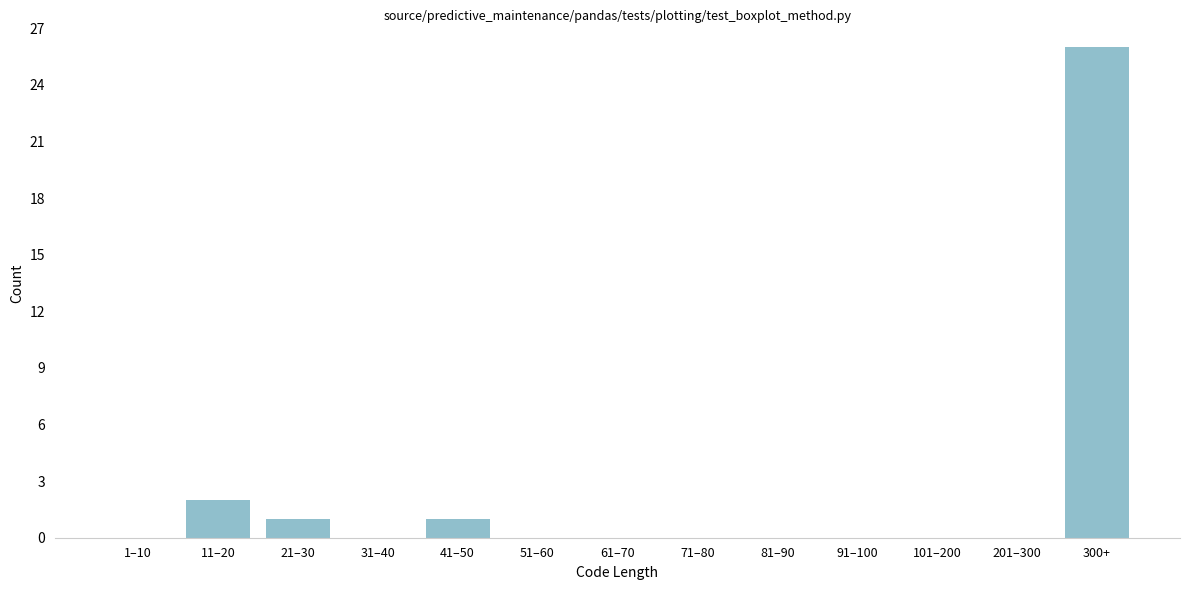

Reading right to left, what are all the values shown in this chart?

300+=26	201–300=0	101–200=0	91–100=0	81–90=0	71–80=0	61–70=0	51–60=0	41–50=1	31–40=0	21–30=1	11–20=2	1–10=0